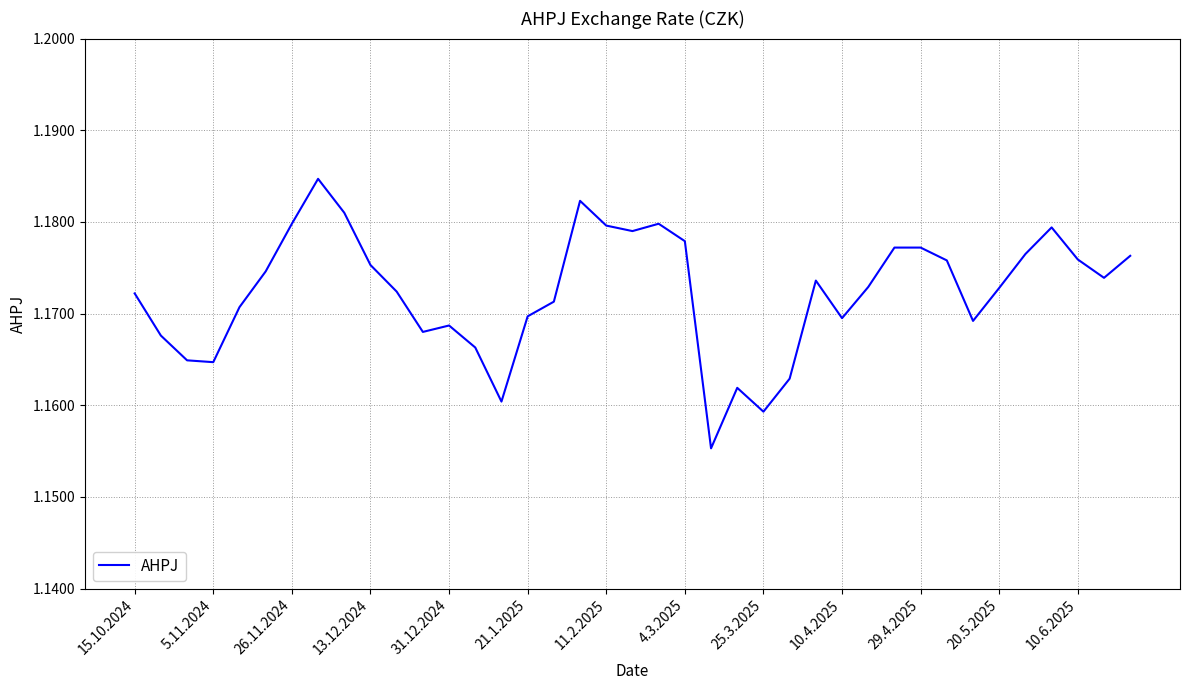

Does the chart have visible grid lines?

Yes